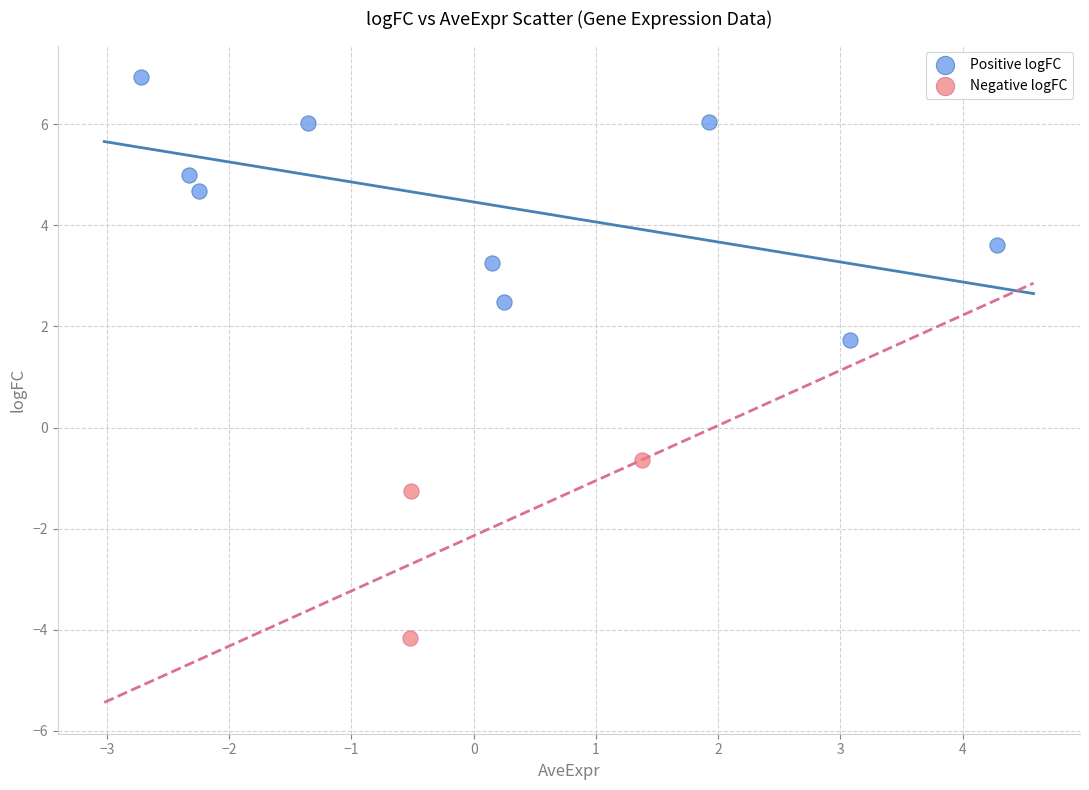

Which series has the largest Y range (max minus min)?

Positive logFC